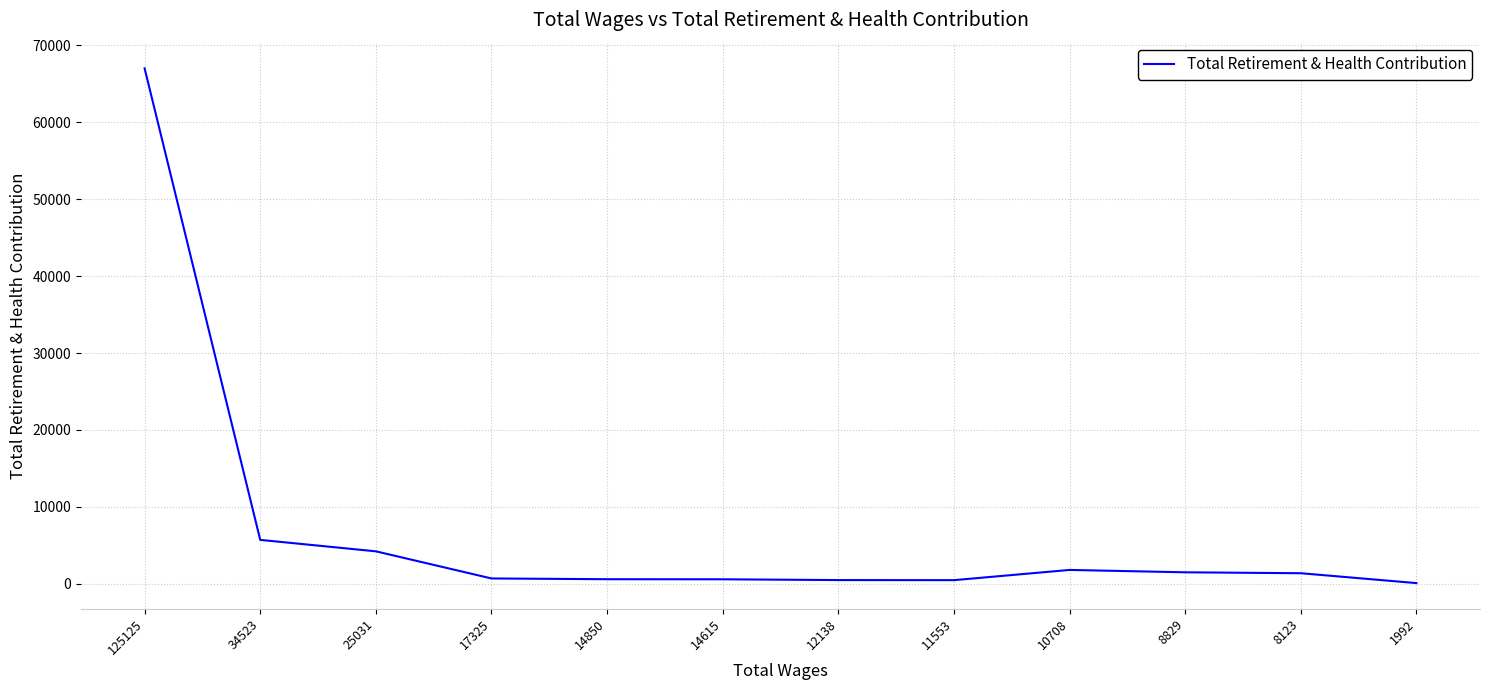

What is the difference between the maximum and minimum values?

66932